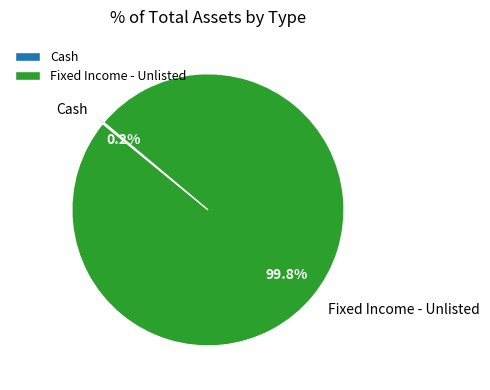

Is Fixed Income - Unlisted the majority of the pie?

Yes